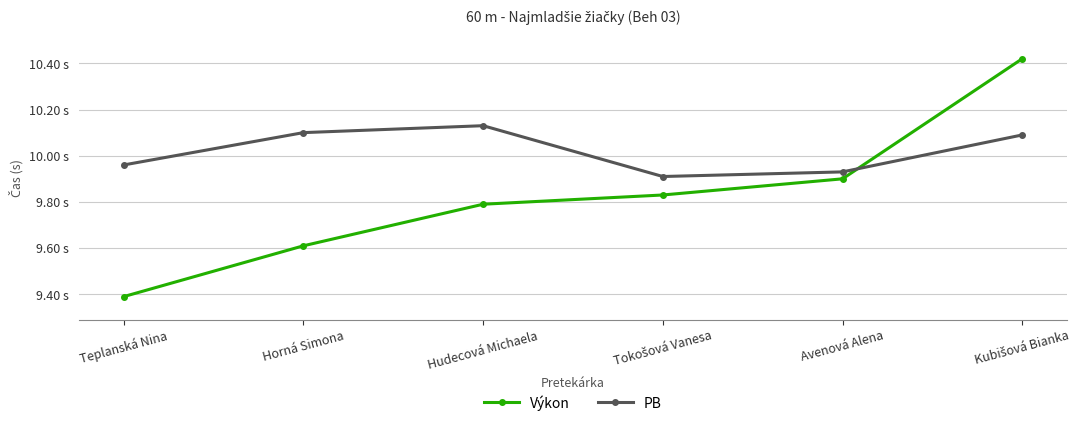

What is the difference between the maximum and minimum values in the Výkon series?

1.0